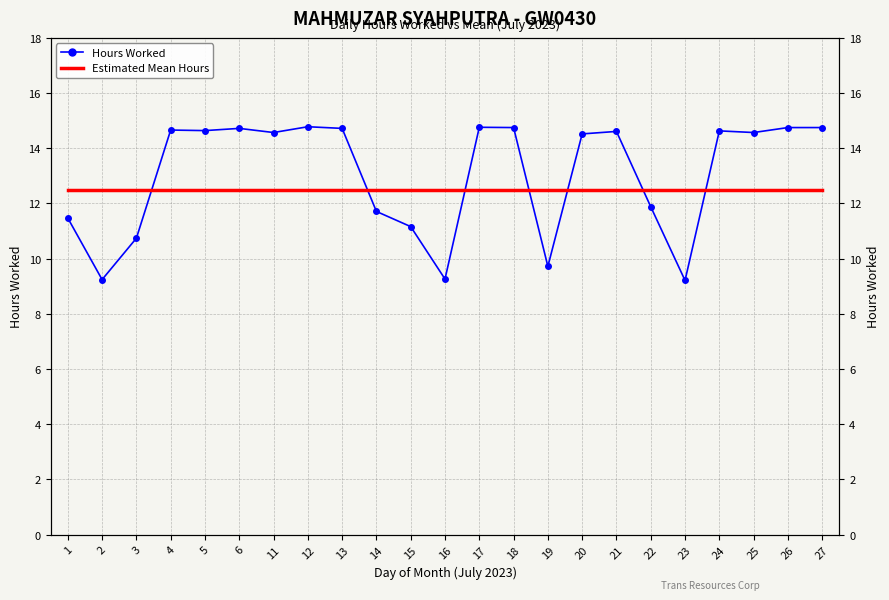

List the series in order of their overall mean, lowest first.

Estimated Mean Hours, Hours Worked